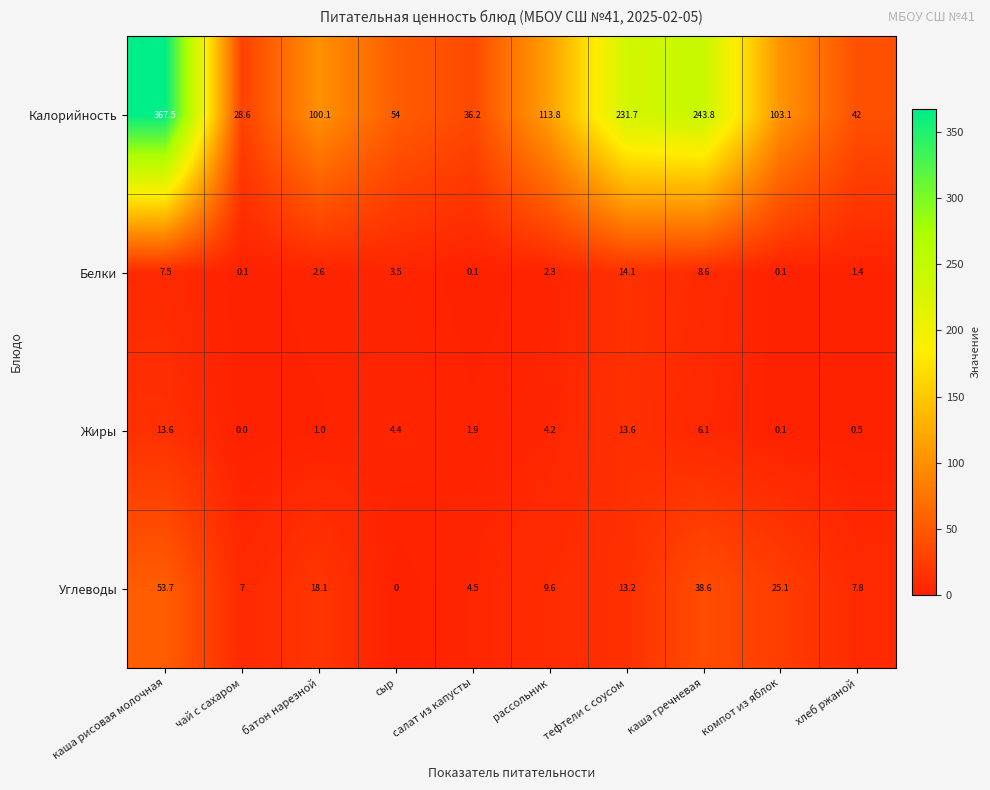

Is the value of Калорийность at батон нарезной greater than the value of Белки at тефтели с соусом?

Yes